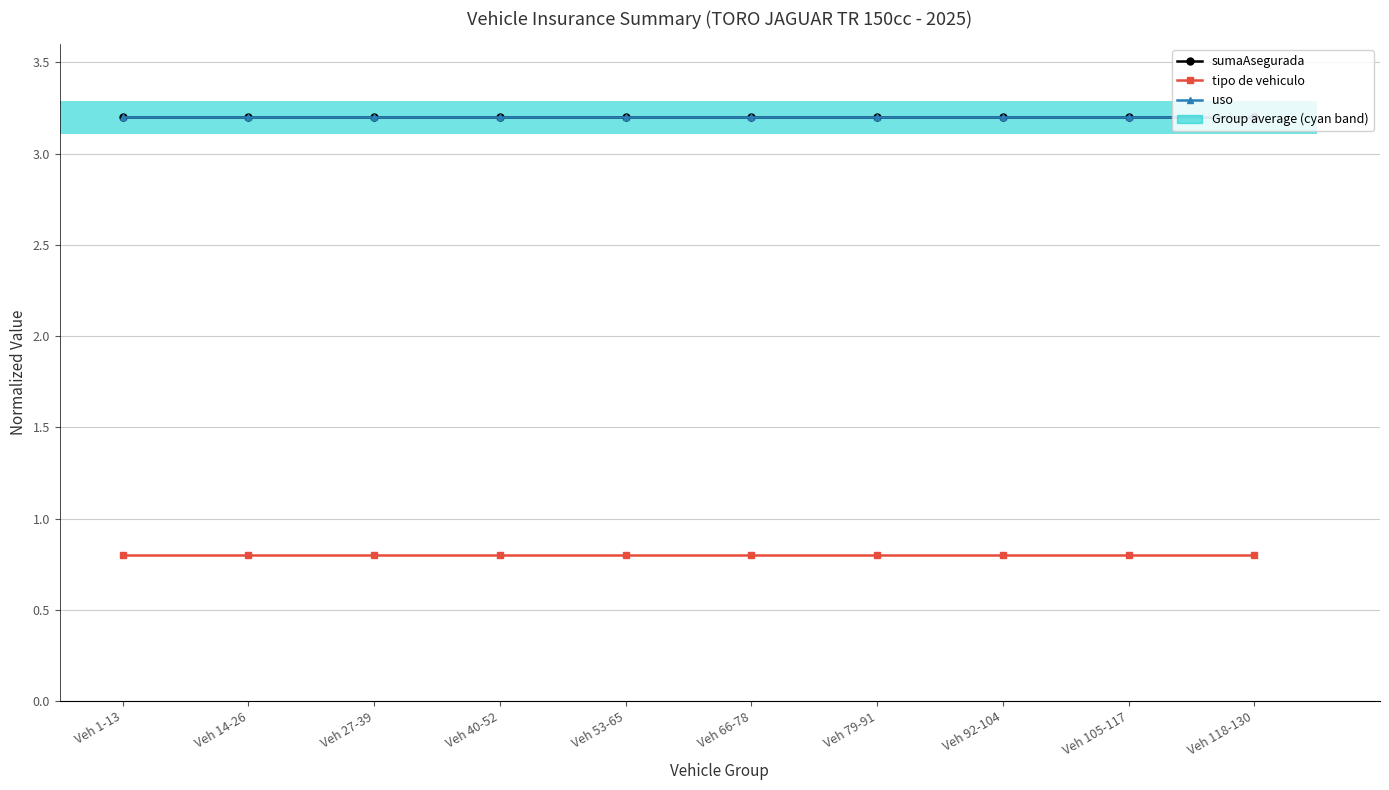

Which series has the widest spread of values?

sumaAsegurada